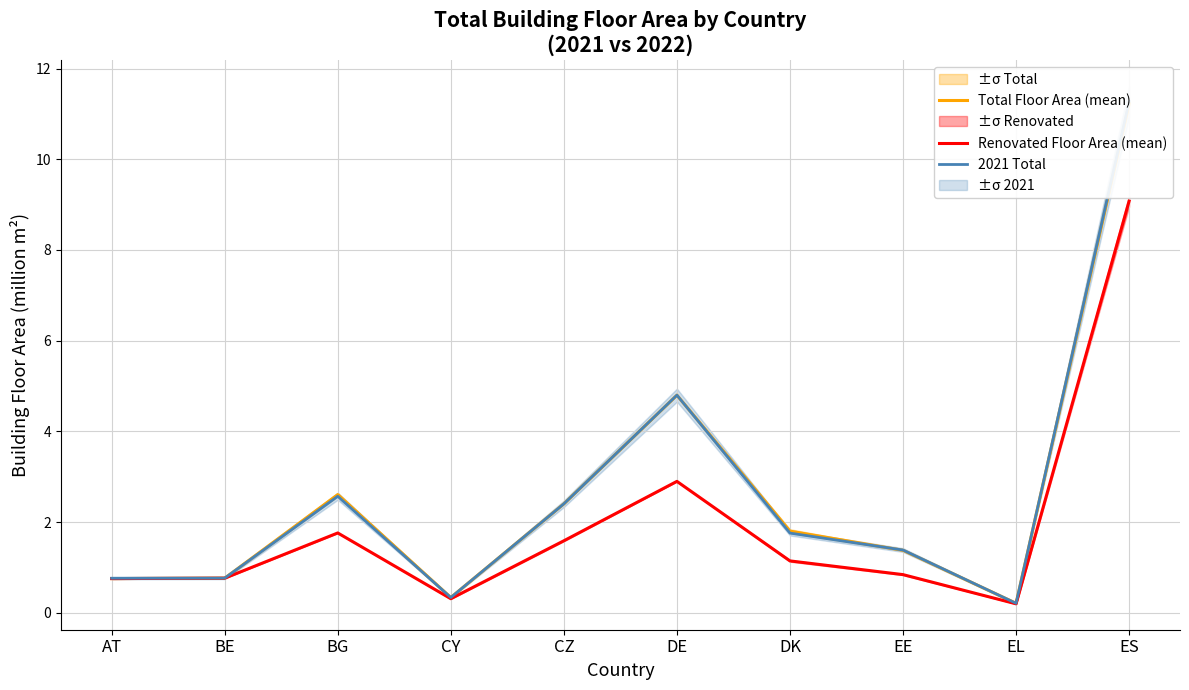

What is the maximum value shown in the chart?

11.3